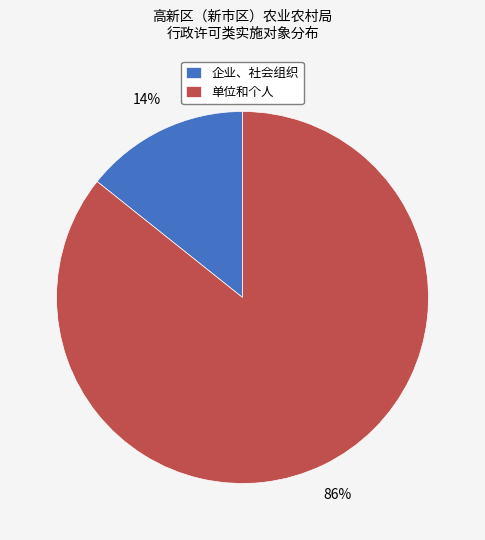

Between 单位和个人 and 企业、社会组织, which is larger?

单位和个人